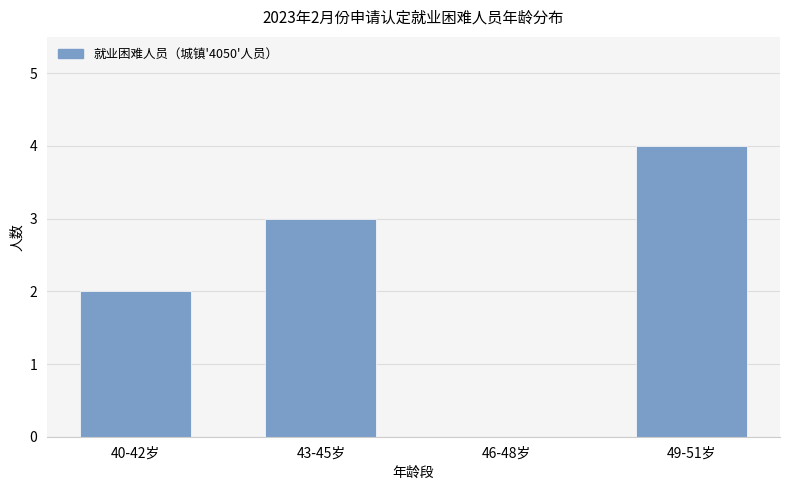

Reading left to right, extract all data points from this chart.

2	3	0	4